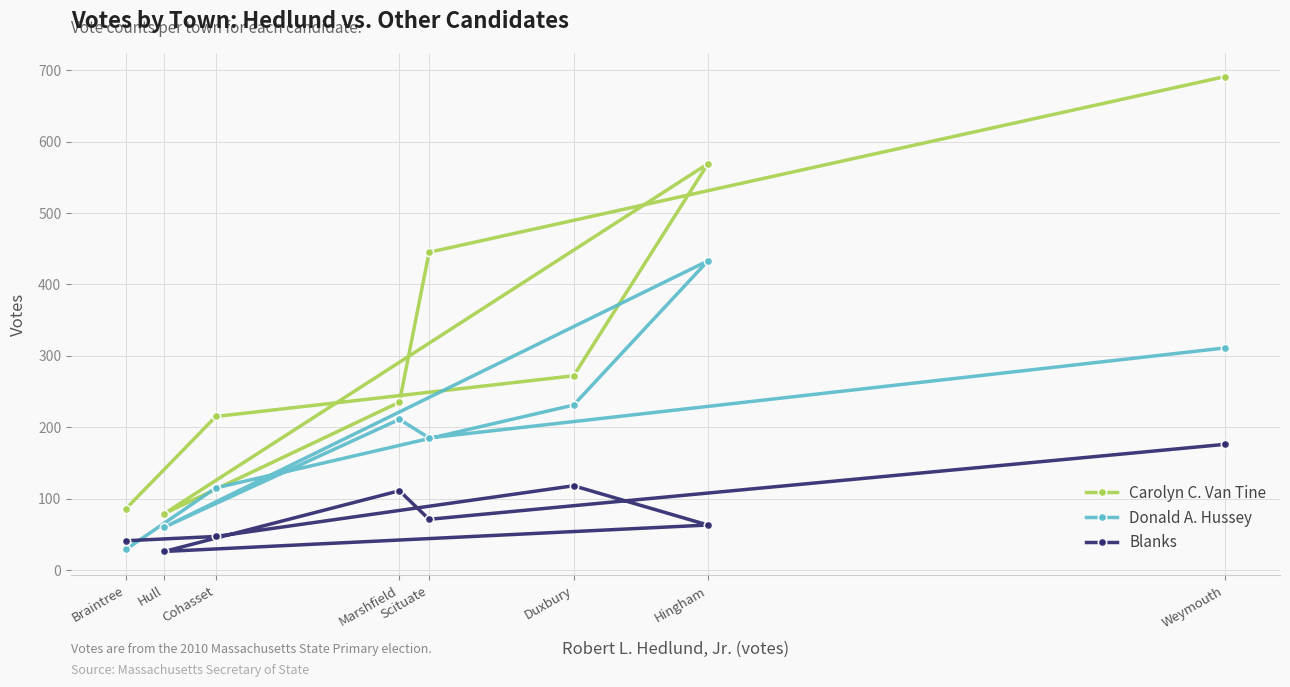

What position from the left is Hingham?

7